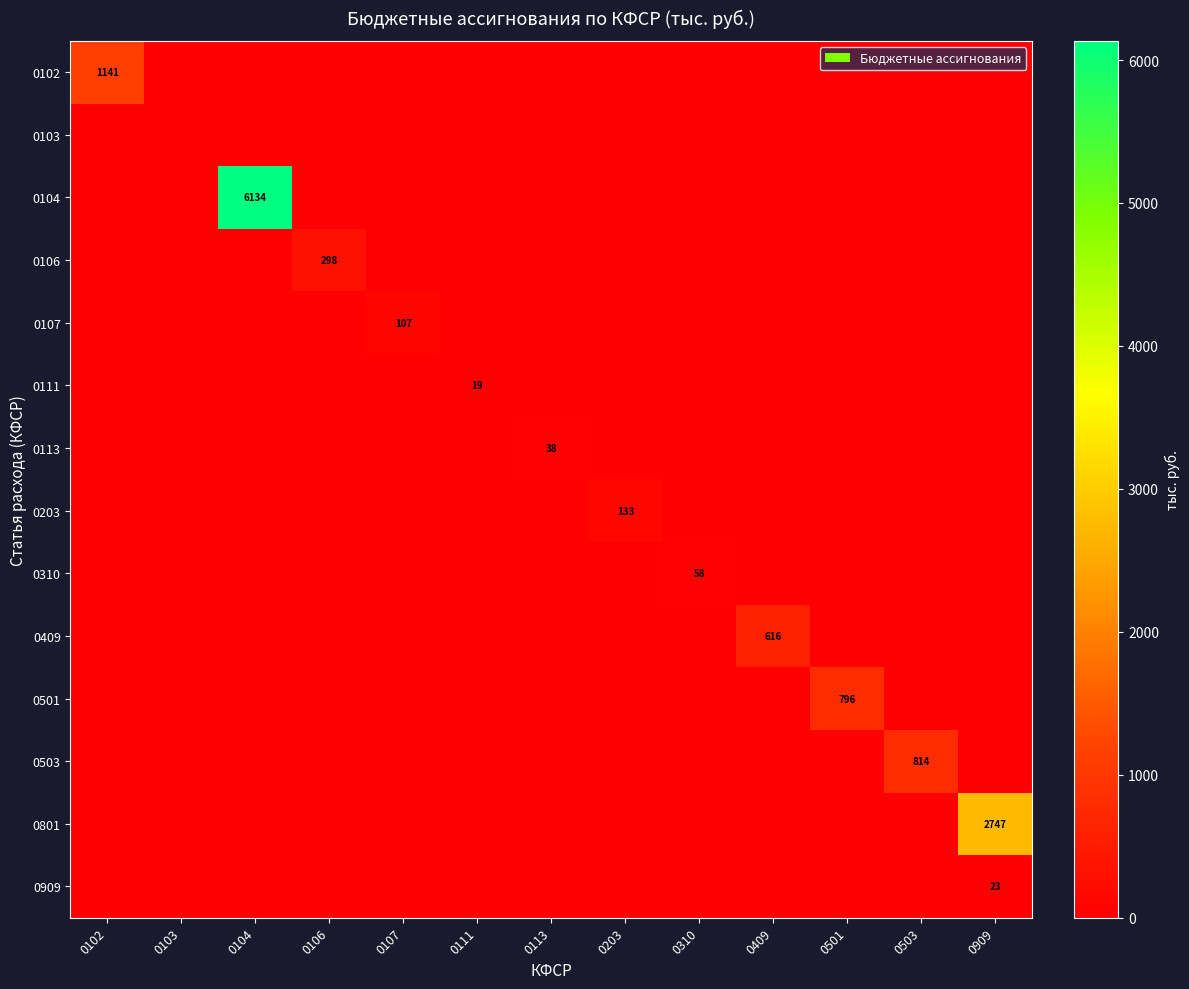

Rank the series at 0106 from highest to lowest value.

0106, 0102, 0103, 0104, 0107, 0111, 0113, 0203, 0310, 0409, 0501, 0503, 0801, 0909